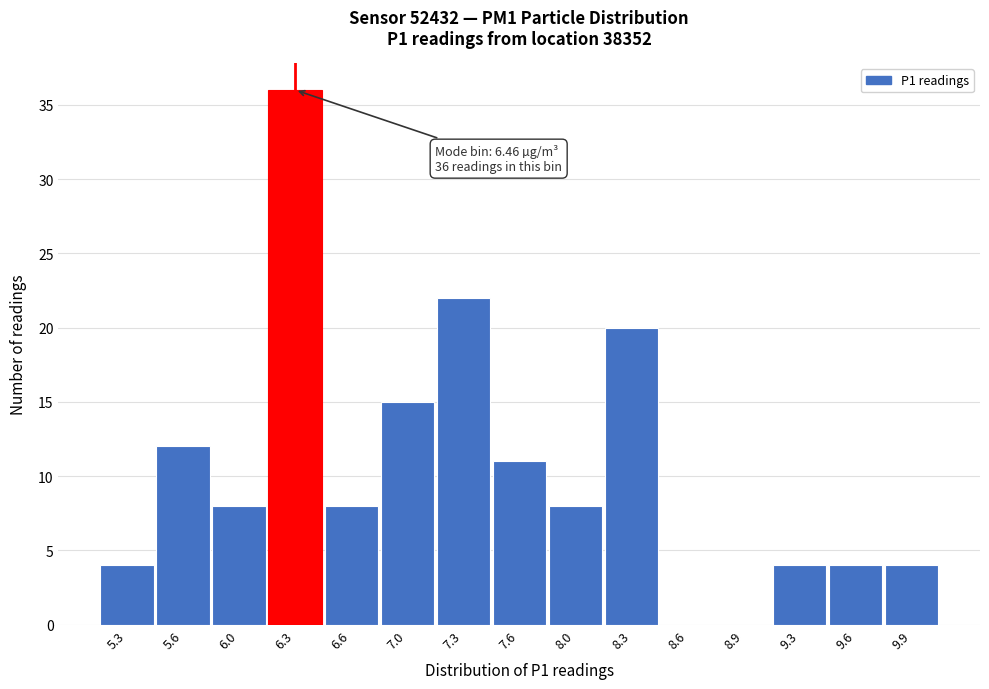

Reading left to right, extract all data points from this chart.

5.3=4	5.6=12	6.0=8	6.3=36	6.6=8	7.0=15	7.3=22	7.6=11	8.0=8	8.3=20	8.6=0	8.9=0	9.3=4	9.6=4	9.9=4